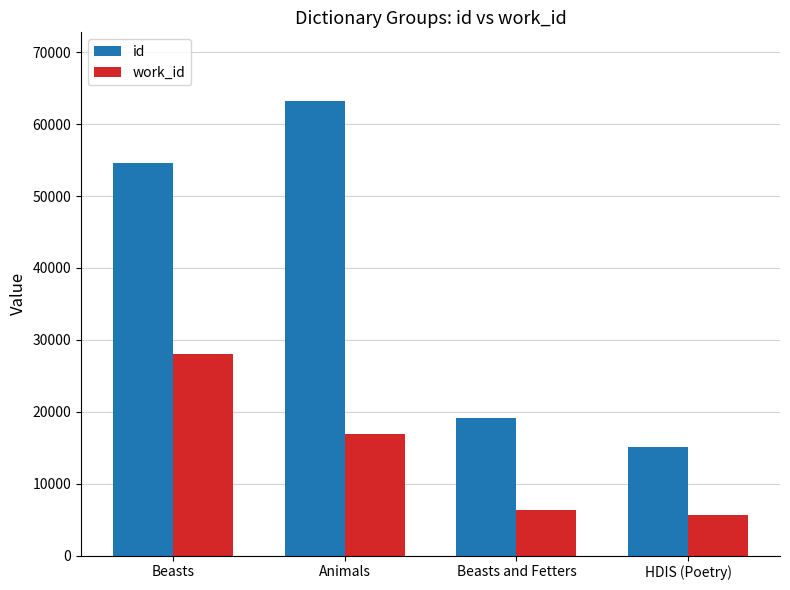

What is the sum of the work_id values at HDIS (Poetry) and Animals?

22529